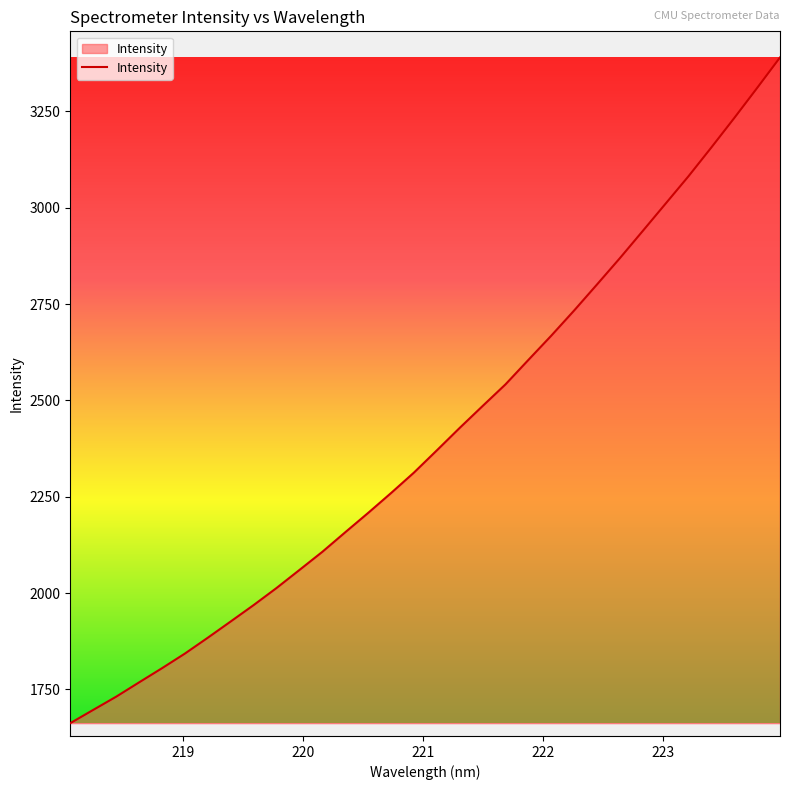

What is the difference between the maximum and second lowest values?

1693.2